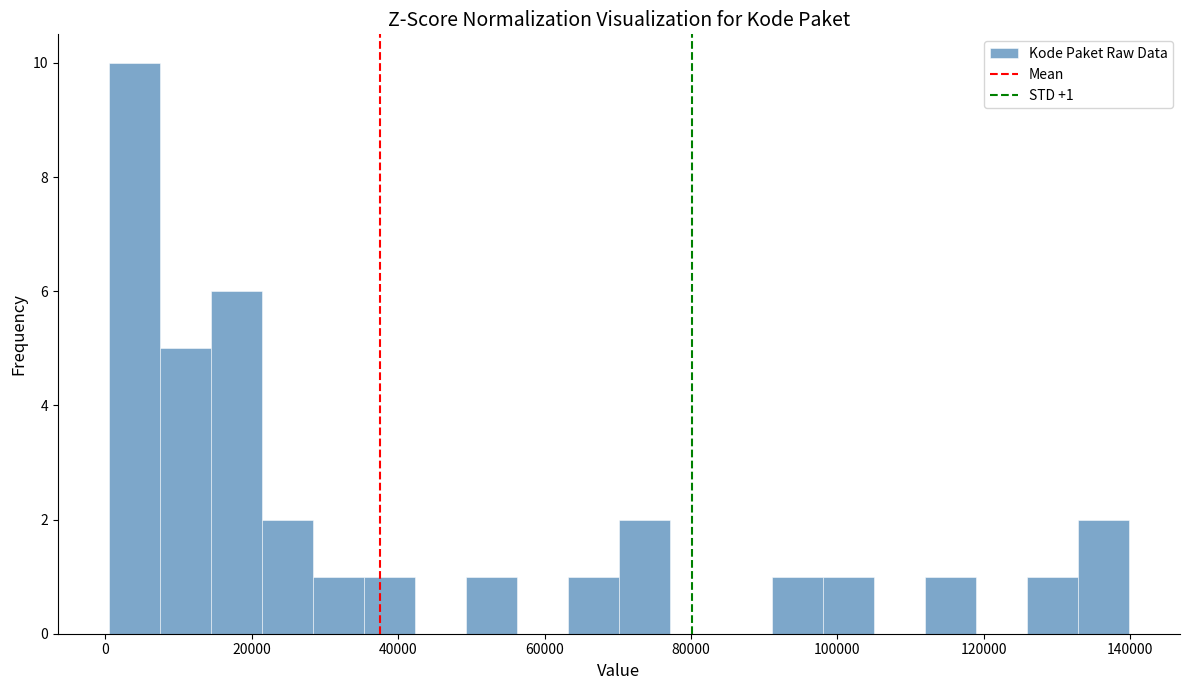

Around what value on the x-axis is the tallest bar? Give the approximate position of its centre, as read against the axis.

4000